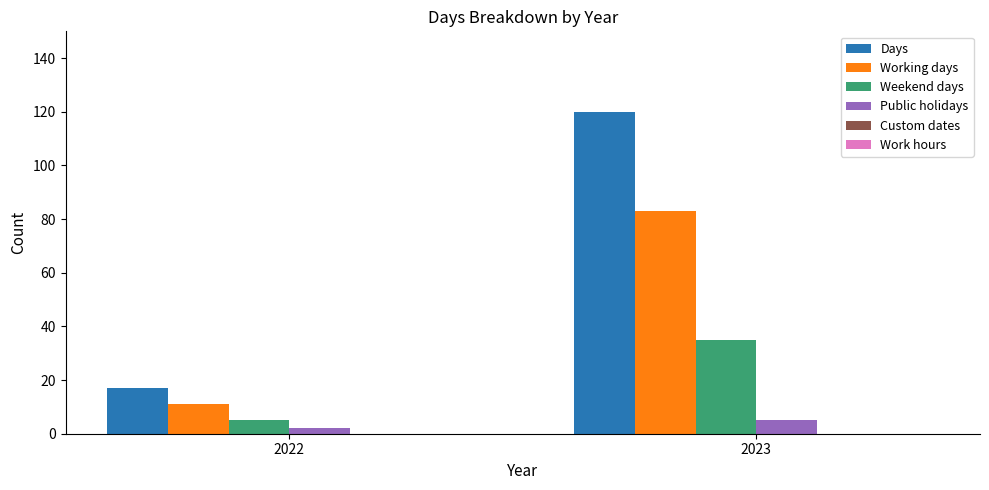

Reading left to right, transcribe all the data shown in this chart.

Days: 2022=17	2023=120
Working days: 2022=11	2023=83
Weekend days: 2022=5	2023=35
Public holidays: 2022=2	2023=5